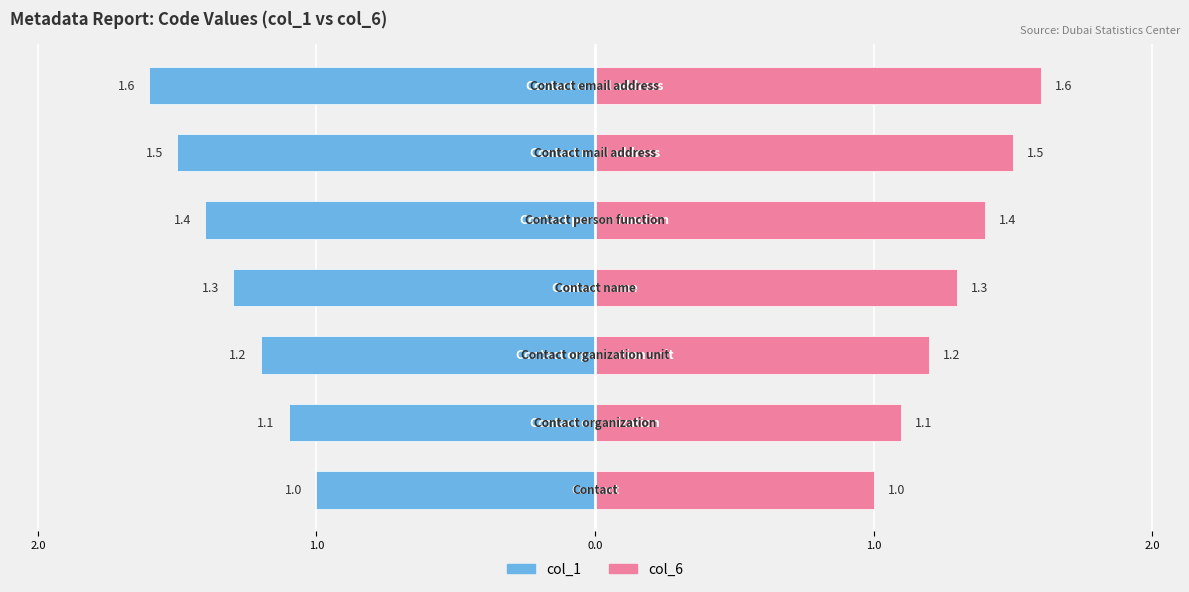

Reading right to left, transcribe all the data shown in this chart.

col_1: -1.6	-1.5	-1.4	-1.3	-1.2	-1.1	-1.0
col_6: 1.6	1.5	1.4	1.3	1.2	1.1	1.0